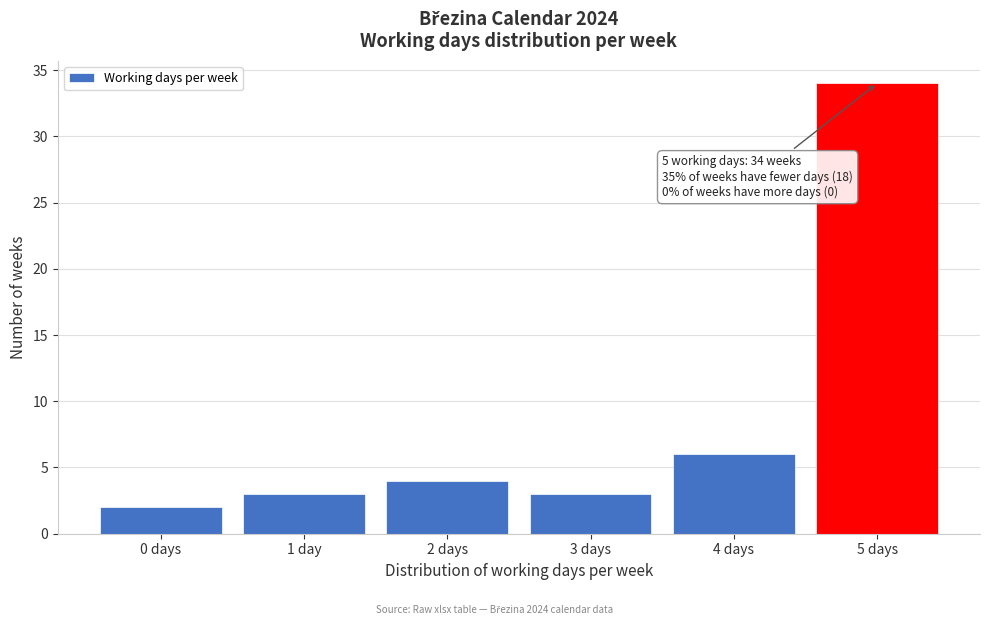

Reading left to right, transcribe all the data shown in this chart.

2	3	4	3	6	34